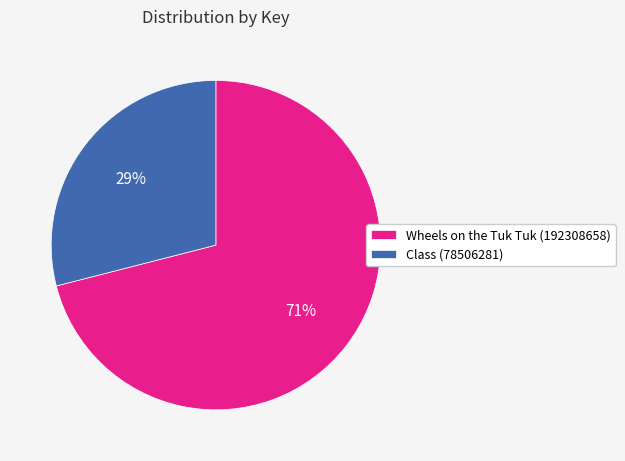

True or false: Wheels on the Tuk Tuk (192308658) accounts for 71% of the total.

True